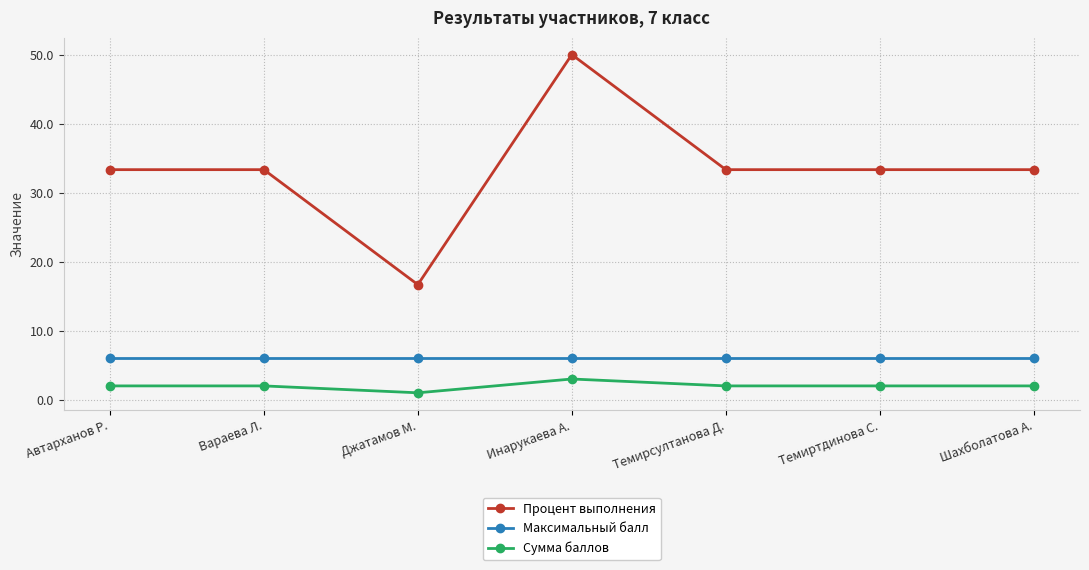

At which category is the sum across all series the highest?

Инарукаева А.